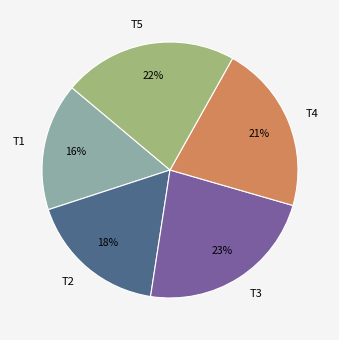

What is the largest slice in the pie chart?

T3